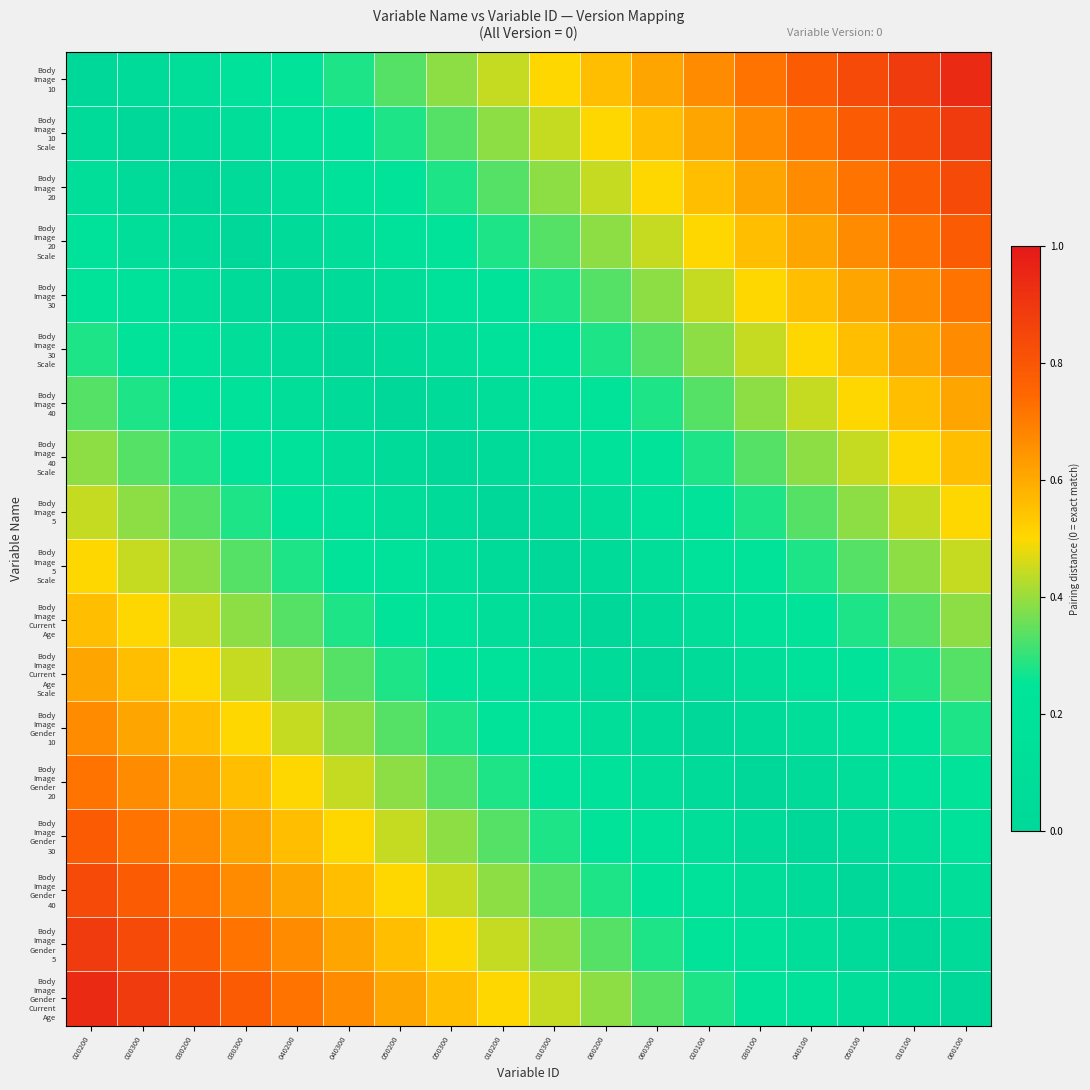

What is the greatest value displayed?

0.9